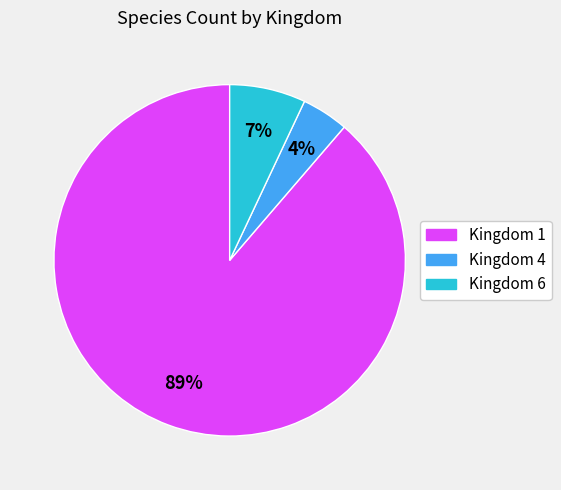

How many slices are in this pie chart?

3